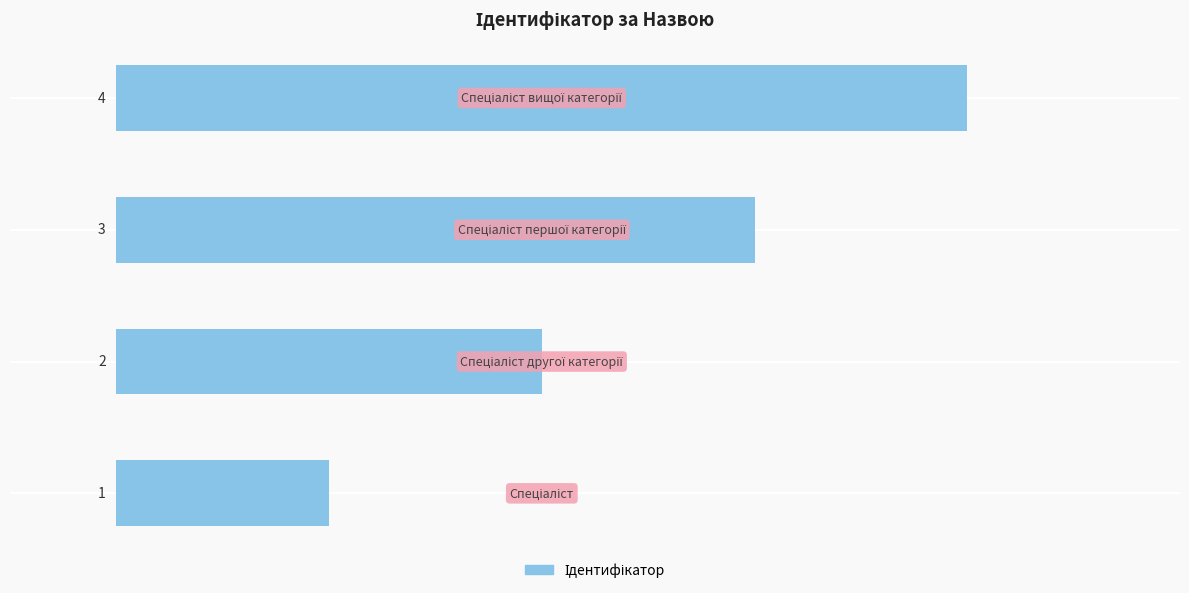

What is the sum of all values?

10